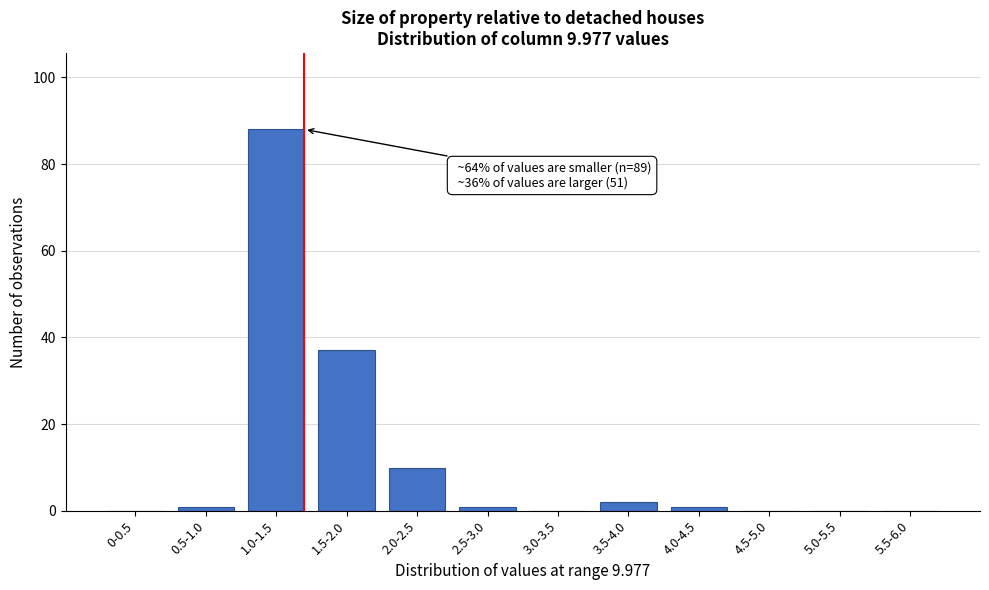

Reading left to right, extract all data points from this chart.

0-0.5=0	0.5-1.0=1	1.0-1.5=88	1.5-2.0=37	2.0-2.5=10	2.5-3.0=1	3.0-3.5=0	3.5-4.0=2	4.0-4.5=1	4.5-5.0=0	5.0-5.5=0	5.5-6.0=0